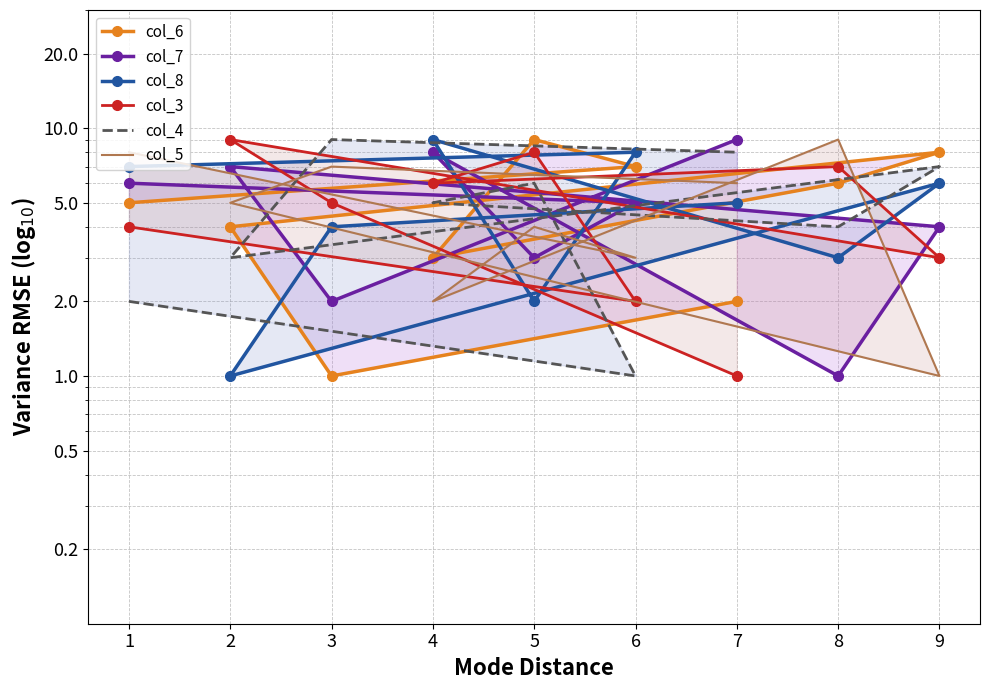

True or false: col_3 has a value of 8 at 5.

True